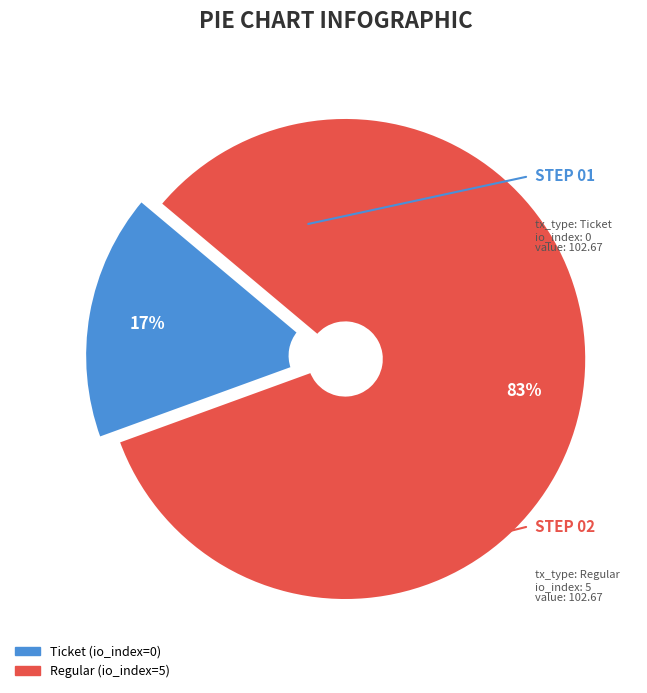

Count the number of slices in the pie.

2